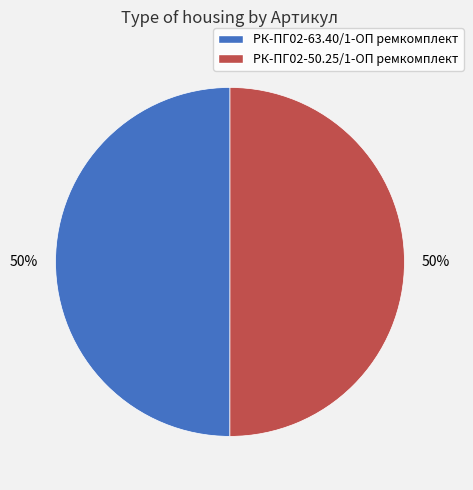

To the nearest percent, what percentage of the pie is РК-ПГ02-63.40/1-ОП ремкомплект?

50%